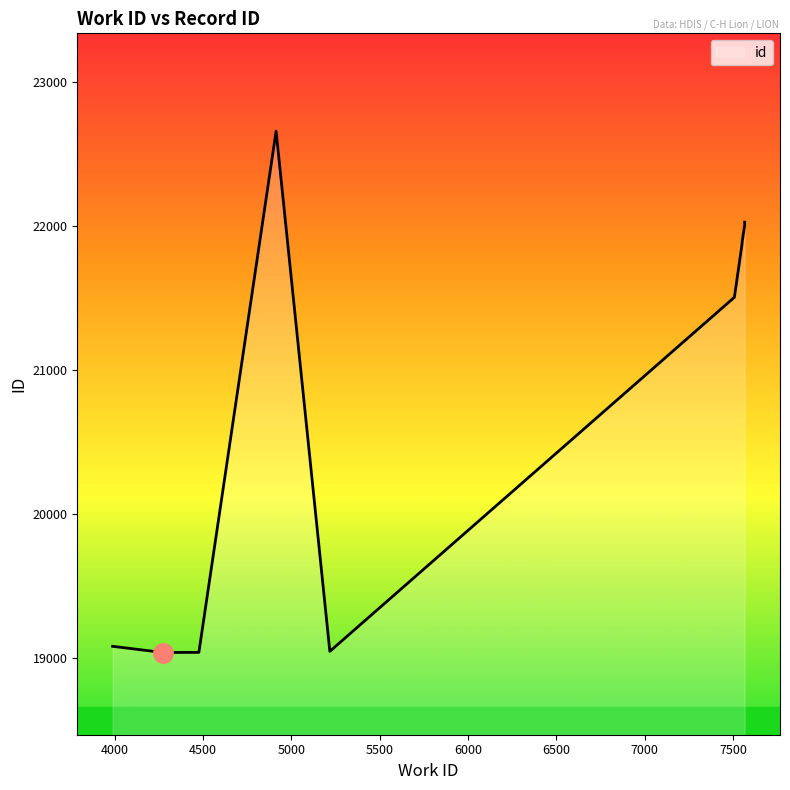

The chart shows a value of 26141 at 3989. True or false?

False